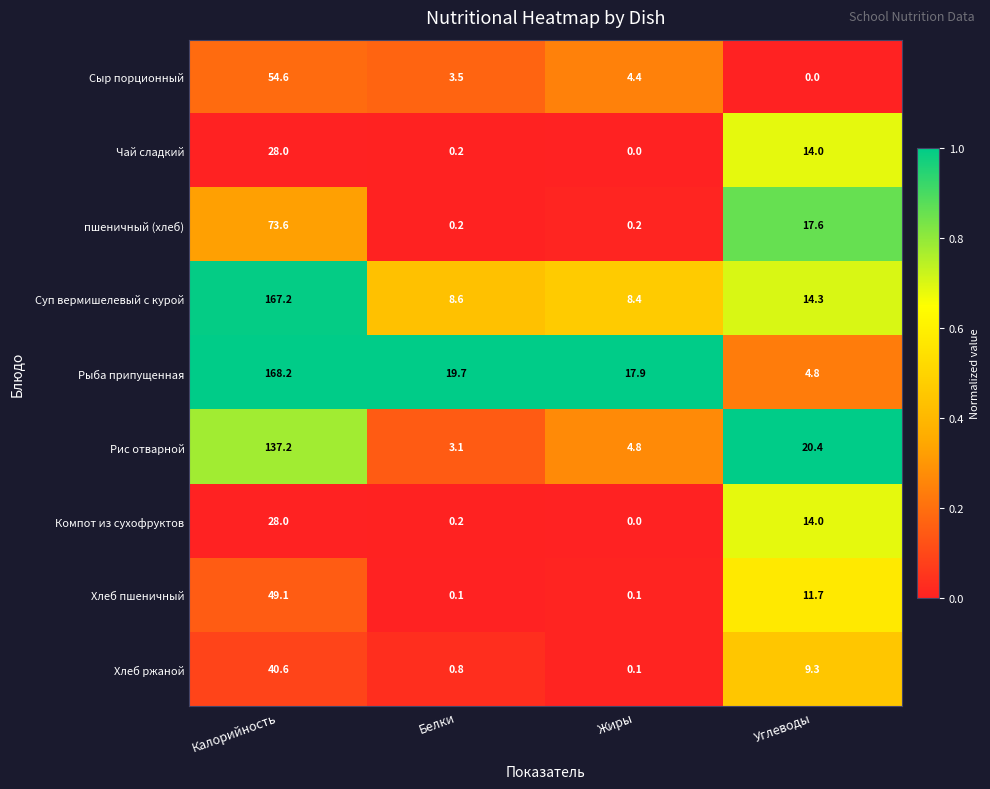

What is the difference between the Компот из сухофруктов values at Жиры and Калорийность?

28.0